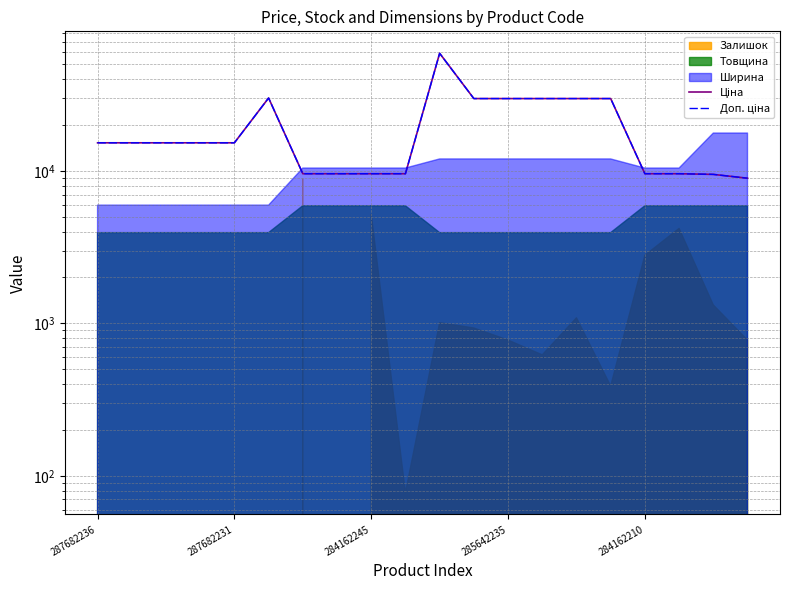

What position from the right is 285642235?

8